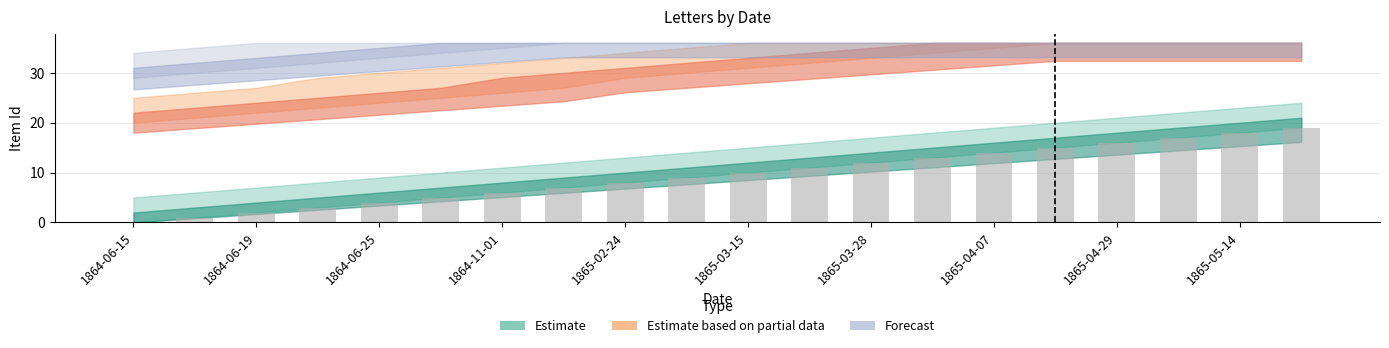

What is the greatest value displayed?

19